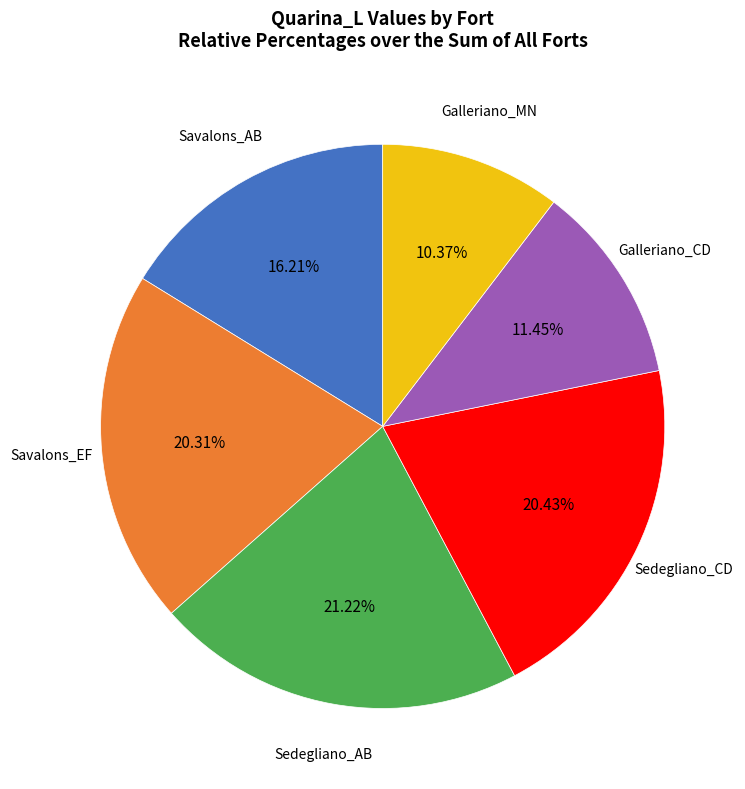

Is there any slice that represents more than half of the pie?

No